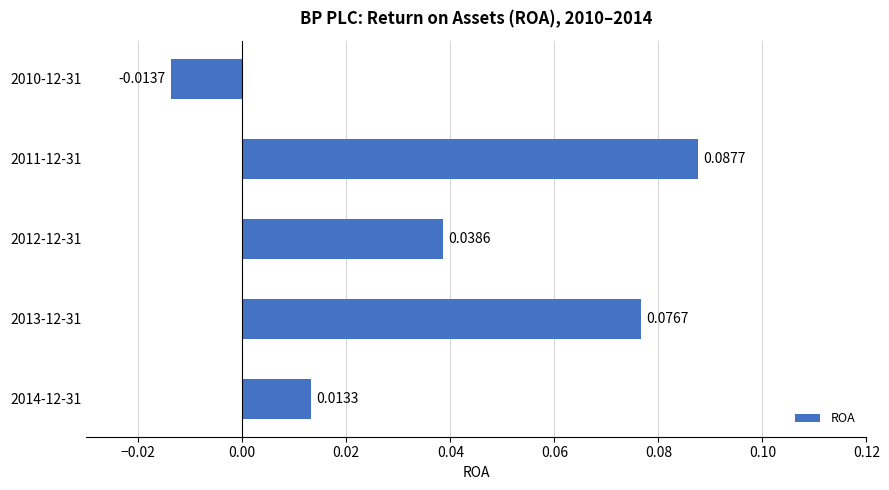

Rank the categories by value from lowest to highest.

2010-12-31, 2014-12-31, 2012-12-31, 2013-12-31, 2011-12-31